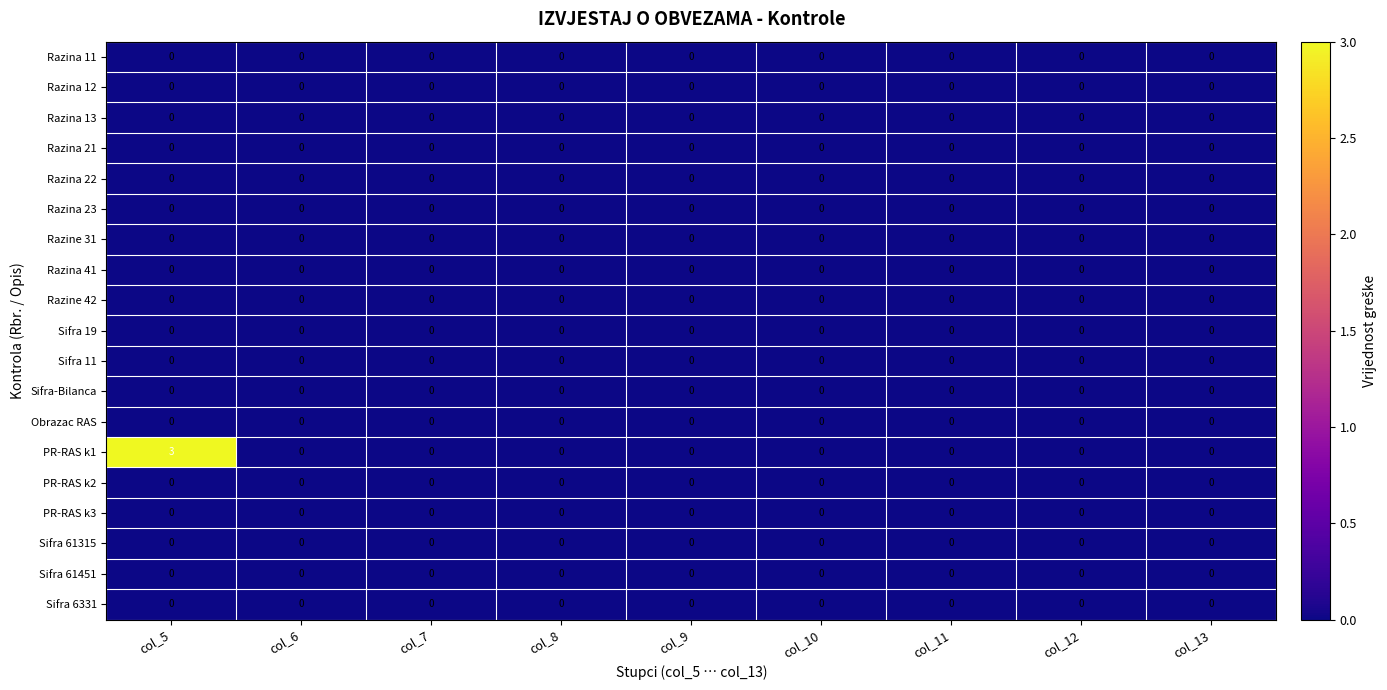

The Sifra 11 series shows 0 at col_12. True or false?

True